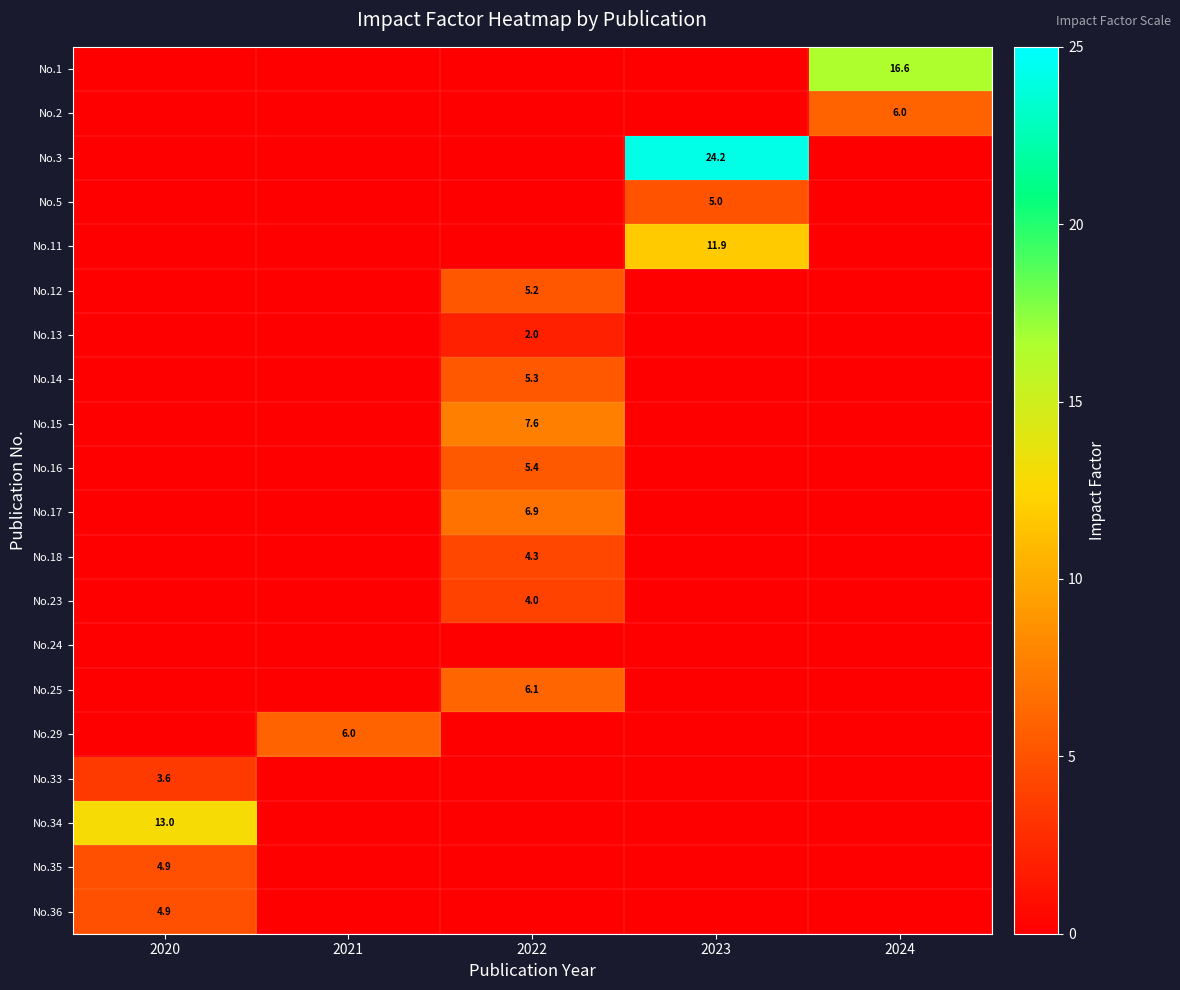

Is it true that No.29 equals 3.3 at 2021?

False